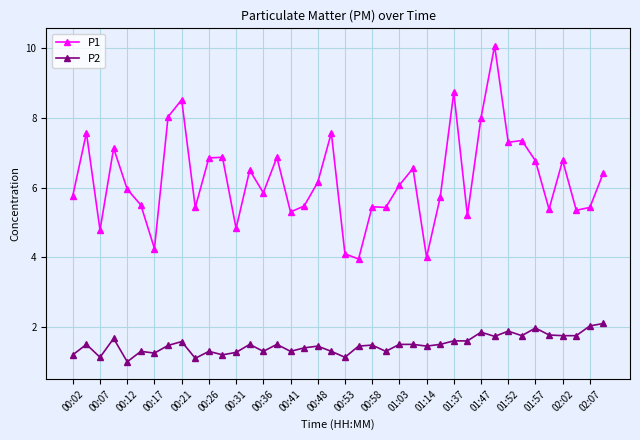

Rank the series by their average value, from highest to lowest.

P1, P2